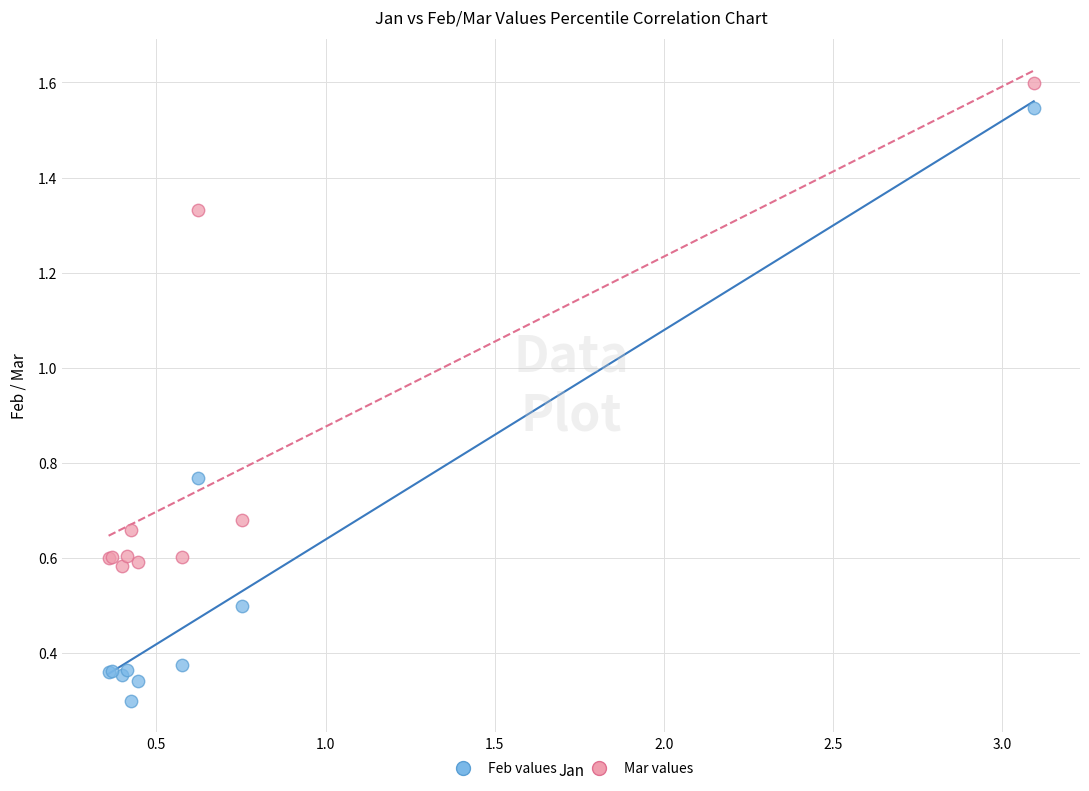

Which series reaches the minimum Y coordinate?

Feb values